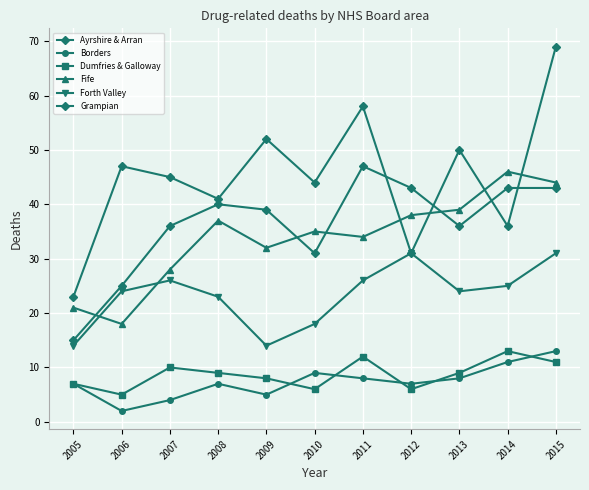

Reading right to left, what are all the values shown in this chart?

Ayrshire & Arran: 43	43	36	43	47	31	39	40	36	25	15
Borders: 13	11	8	7	8	9	5	7	4	2	7
Dumfries & Galloway: 11	13	9	6	12	6	8	9	10	5	7
Fife: 44	46	39	38	34	35	32	37	28	18	21
Forth Valley: 31	25	24	31	26	18	14	23	26	24	14
Grampian: 69	36	50	31	58	44	52	41	45	47	23